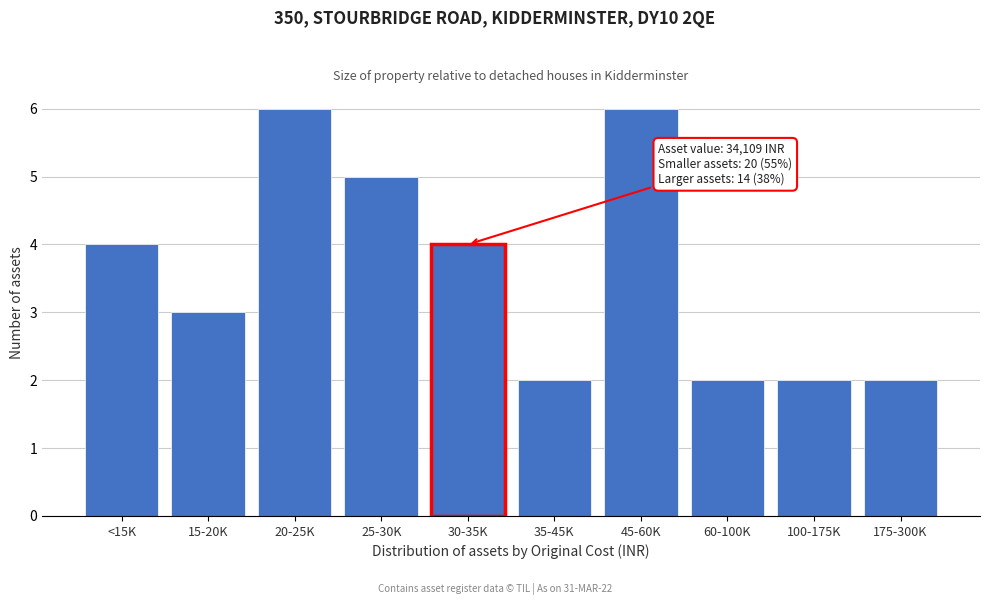

Reading left to right, what are all the values shown in this chart?

<15K=4	15-20K=3	20-25K=6	25-30K=5	30-35K=4	35-45K=2	45-60K=6	60-100K=2	100-175K=2	175-300K=2